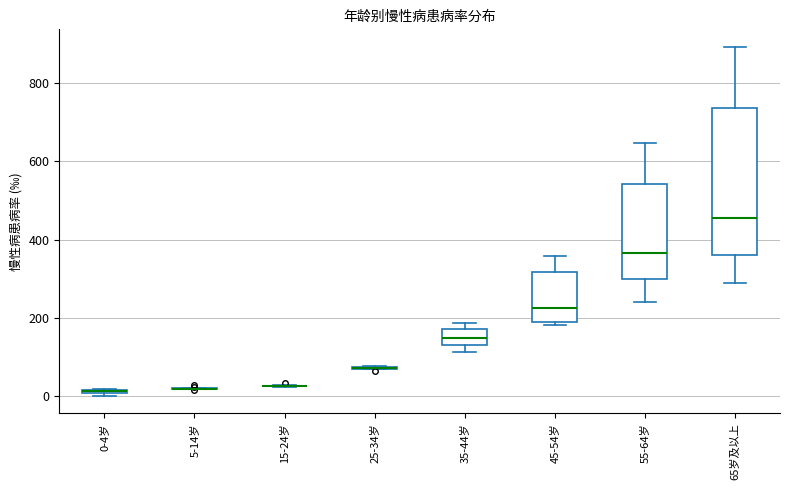

Which box is the tallest, from its lower edge to its upper edge?

65岁及以上